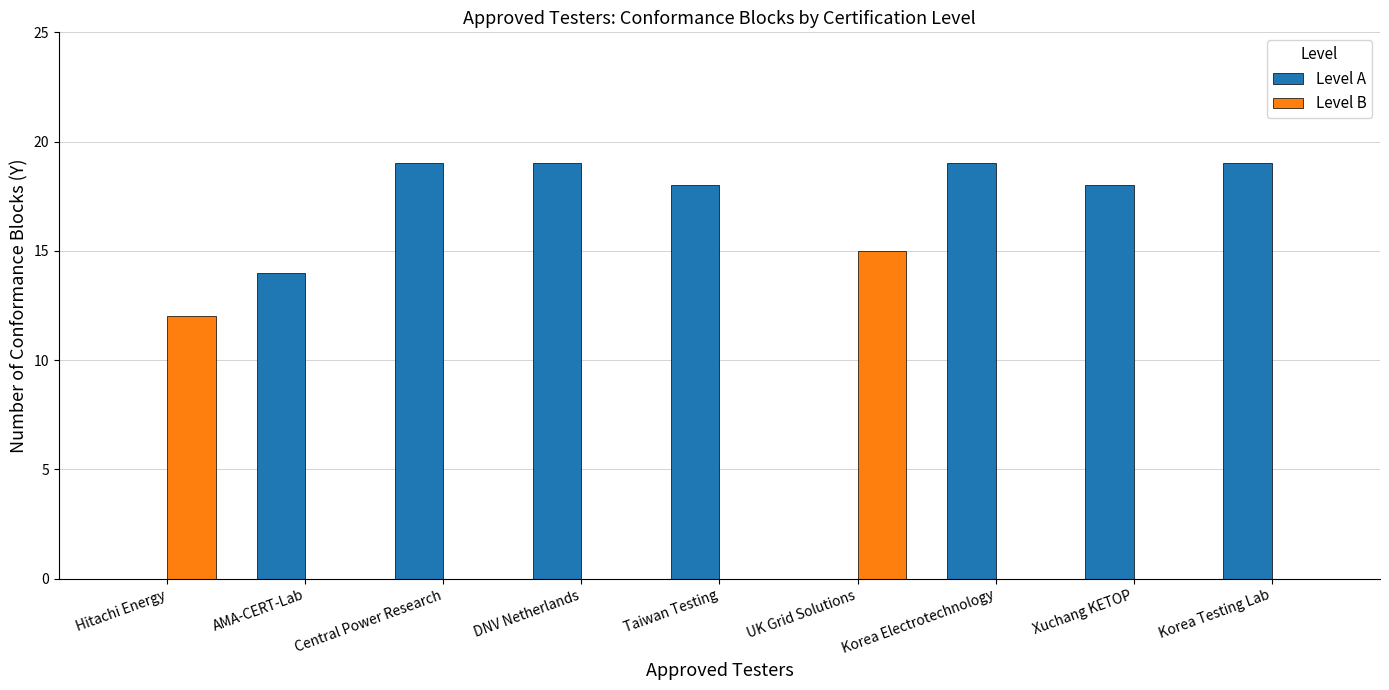

Which series has the largest total across all categories?

Level A